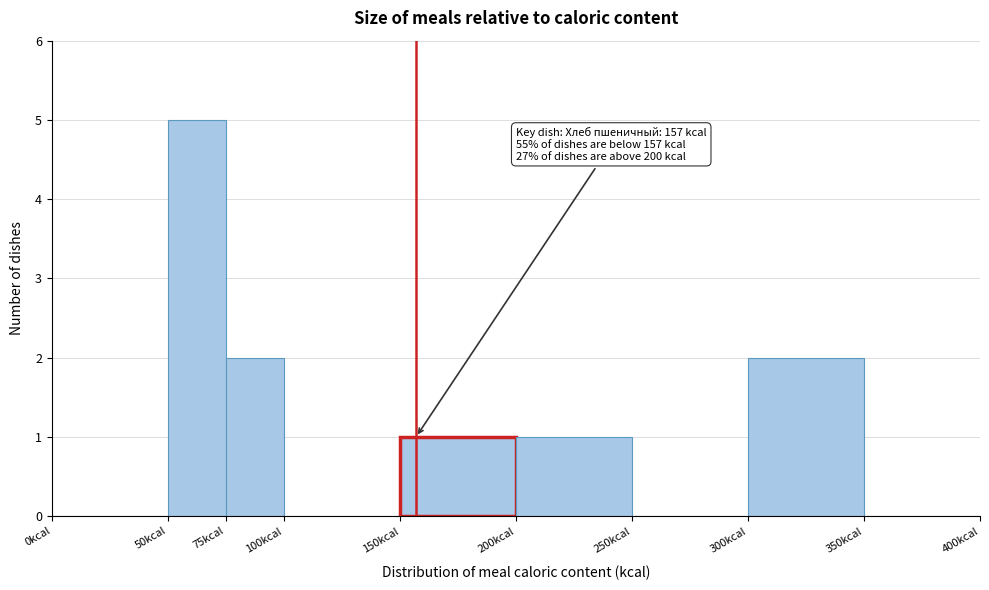

Which range on the x-axis has the tallest bar?

50 to 75